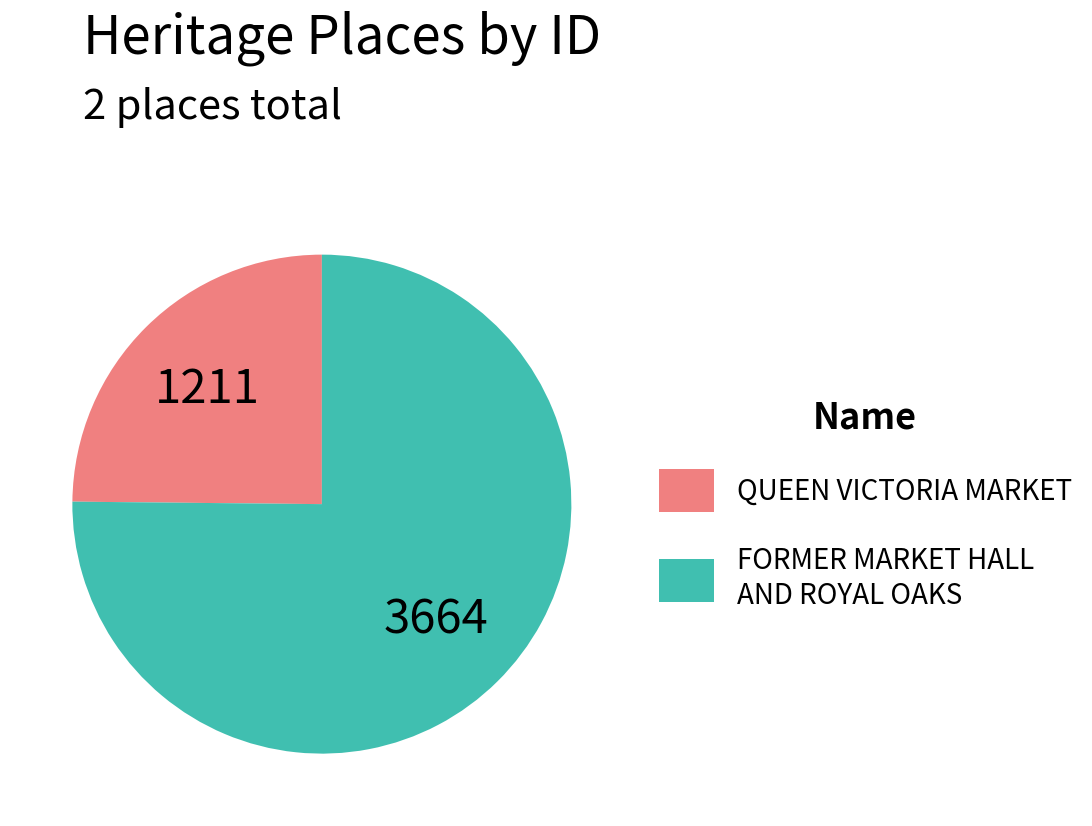

Combined, do QUEEN VICTORIA MARKET and FORMER MARKET HALL AND ROYAL OAKS account for over 50%?

Yes